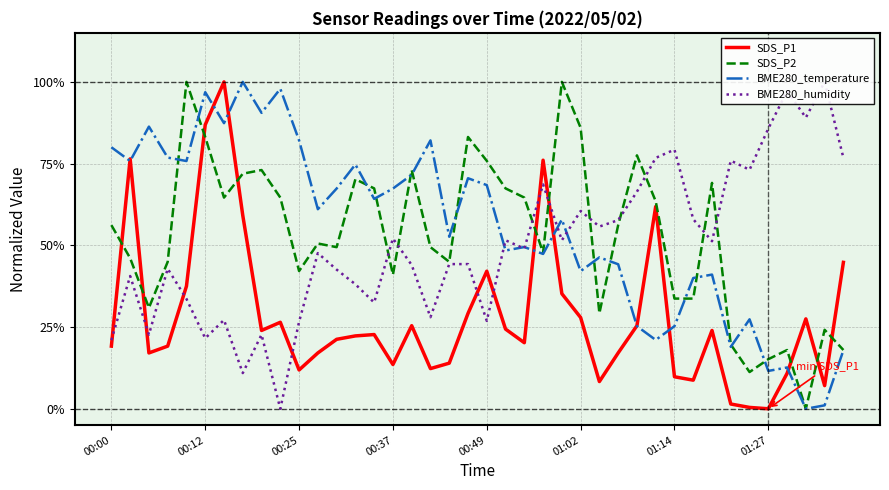

What is the sum of the BME280_humidity values at 25 and 36?

1.6